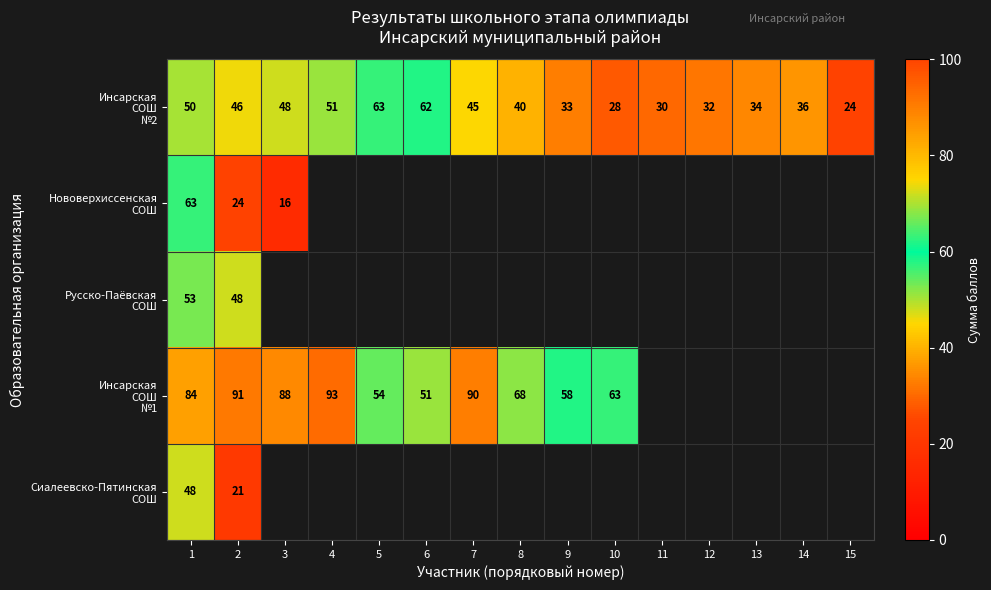

The value of Инсарская СОШ №2 at 15 is 35.2. True or false?

False